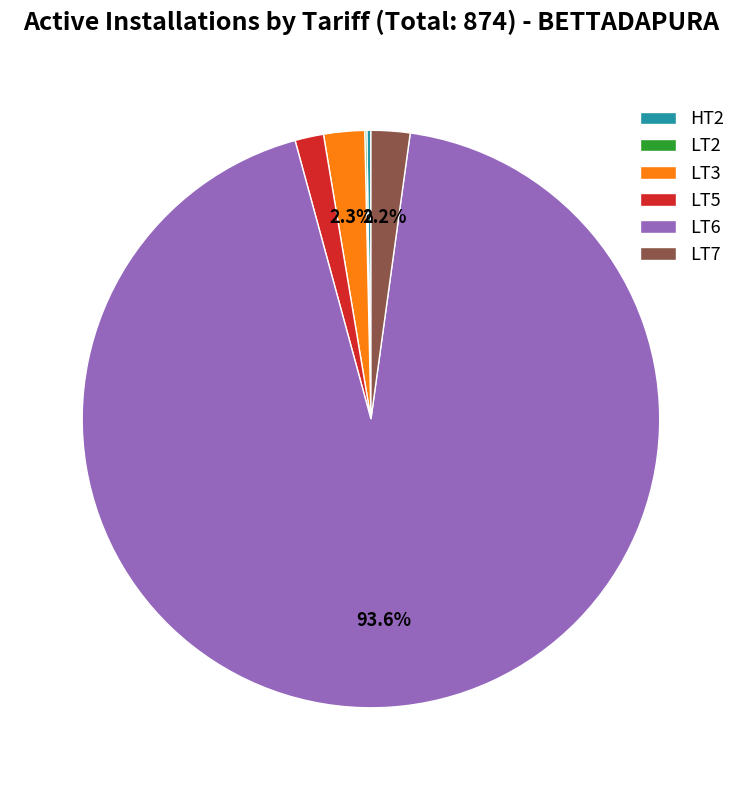

What percentage is NOT represented by LT3?

97.7%